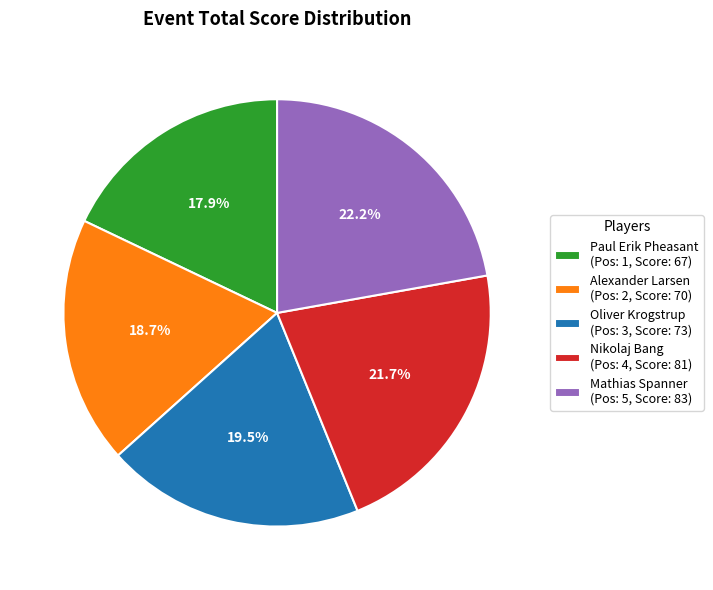

The Nikolaj Bang slice represents 32% of the pie. True or false?

False